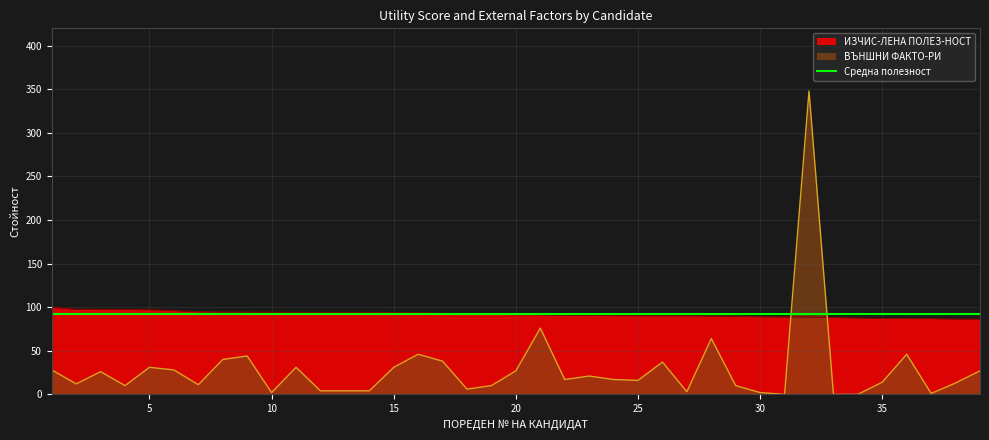

How many values in the ВЪНШНИ ФАКТО-РИ series are below 17?

19